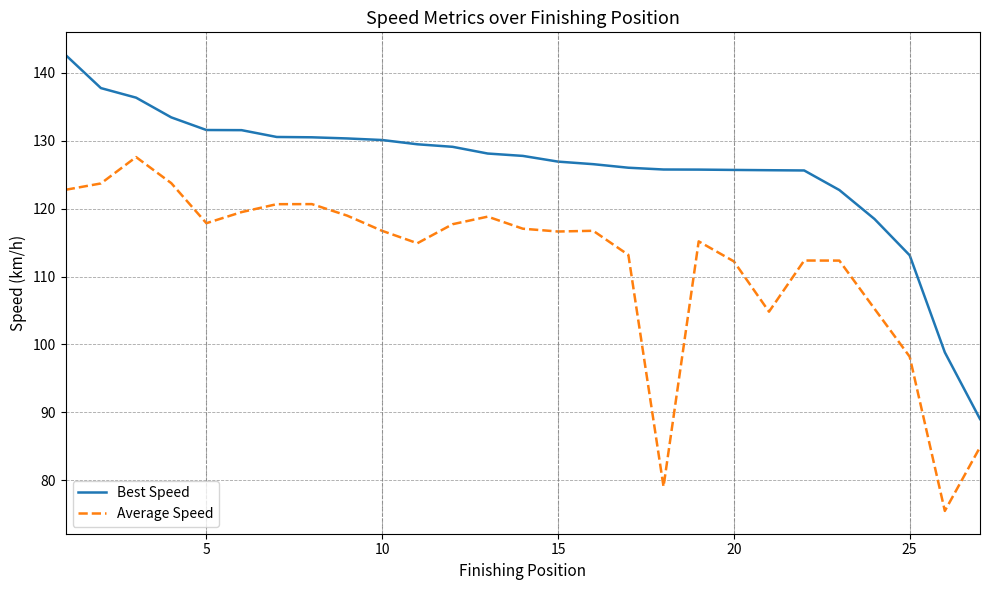

What is the minimum value shown in the chart?

75.5